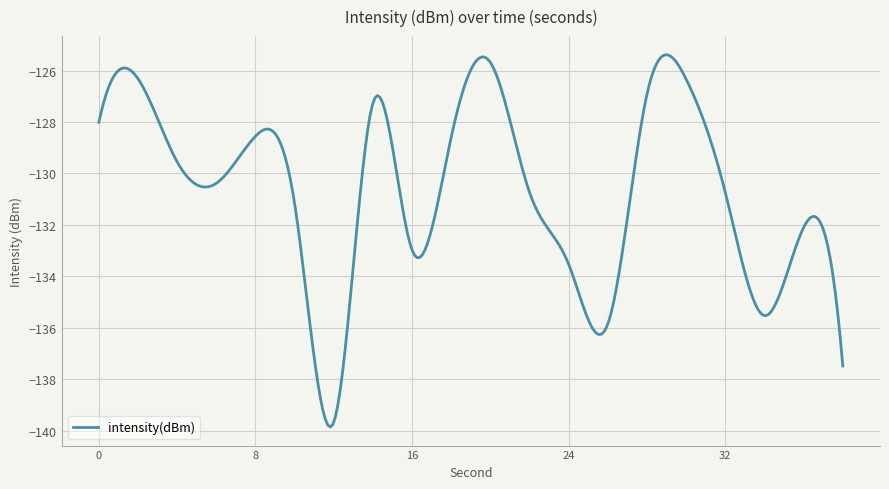

What is the greatest value displayed?

-125.4